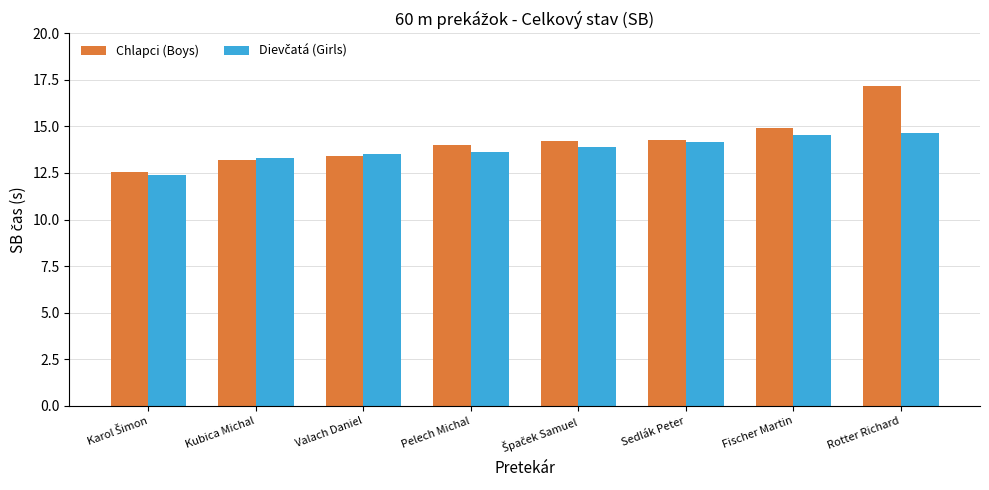

Does the chart contain stacked bars?

No